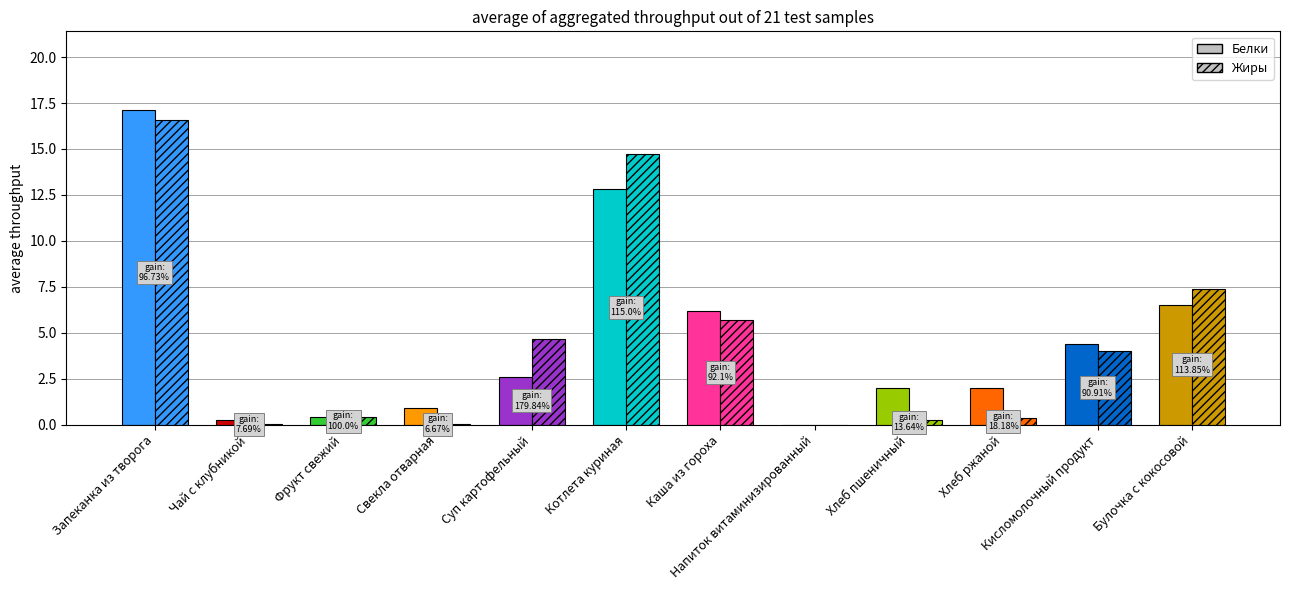

The value of Белки at Булочка с кокосовой is 10.7. True or false?

False